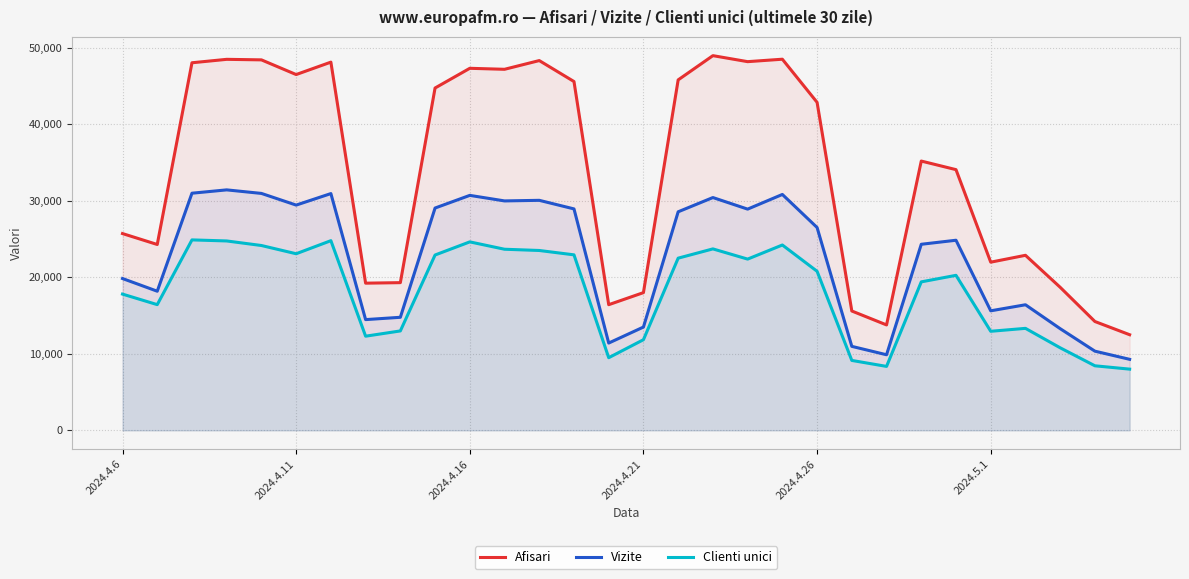

The value of Clienti unici at 7 is 12297. True or false?

True